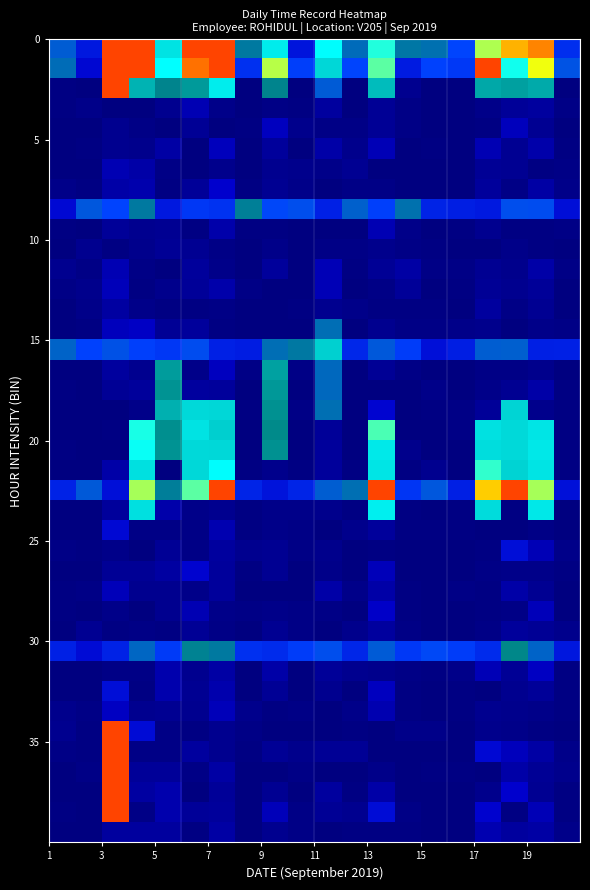

At how many categories does at least one series exceed 15?

1